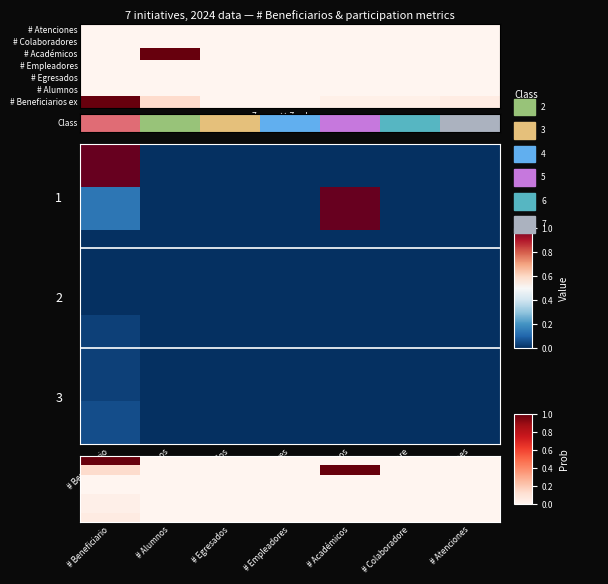

True or false: 2587 has a value of -0.3 at # Académicos.

False